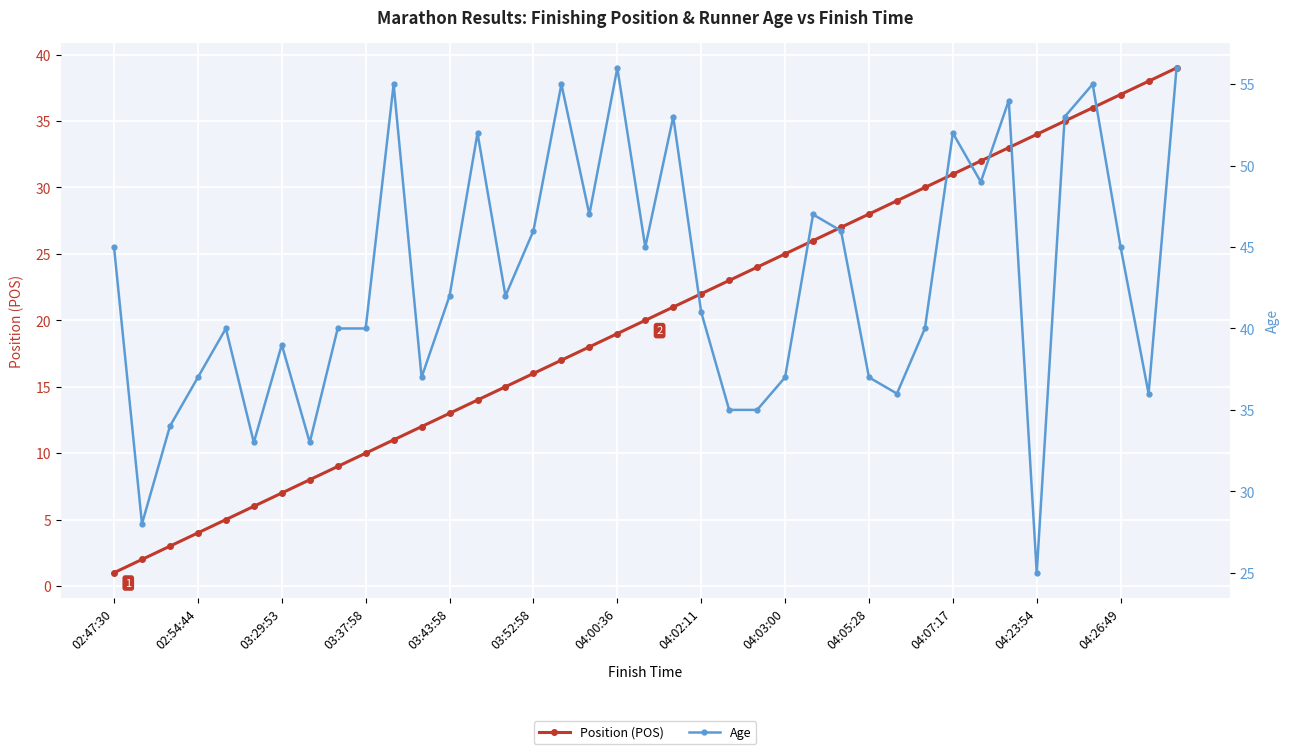

What is the total value across all series at 20?

74